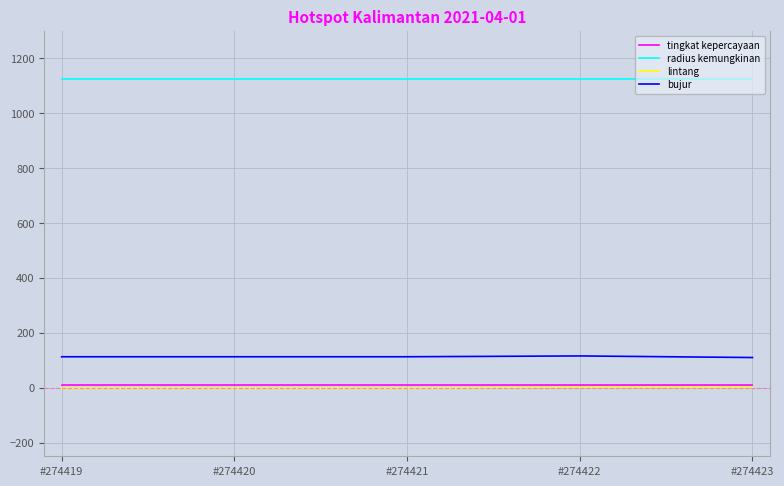

What are all the series names shown in the legend?

tingkat kepercayaan, radius kemungkinan, lintang, bujur